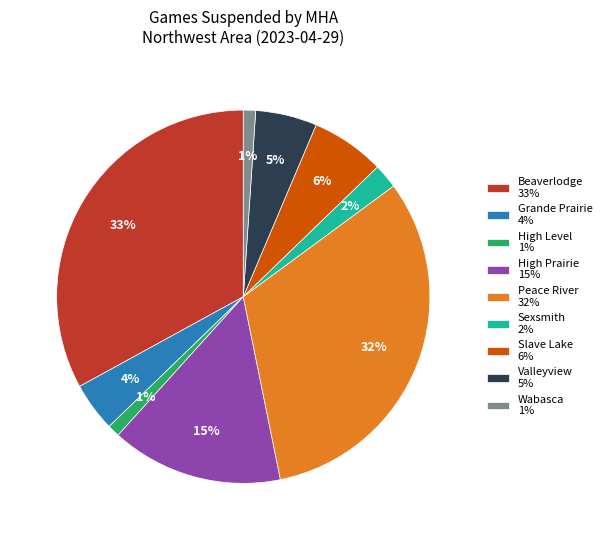

The Beaverlodge slice represents 40% of the pie. True or false?

False